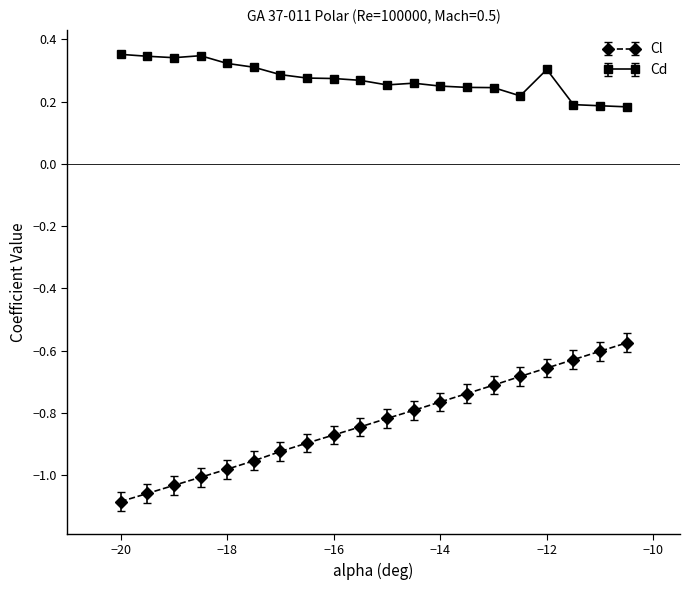

Is this an area chart (filled region under the line)?

No